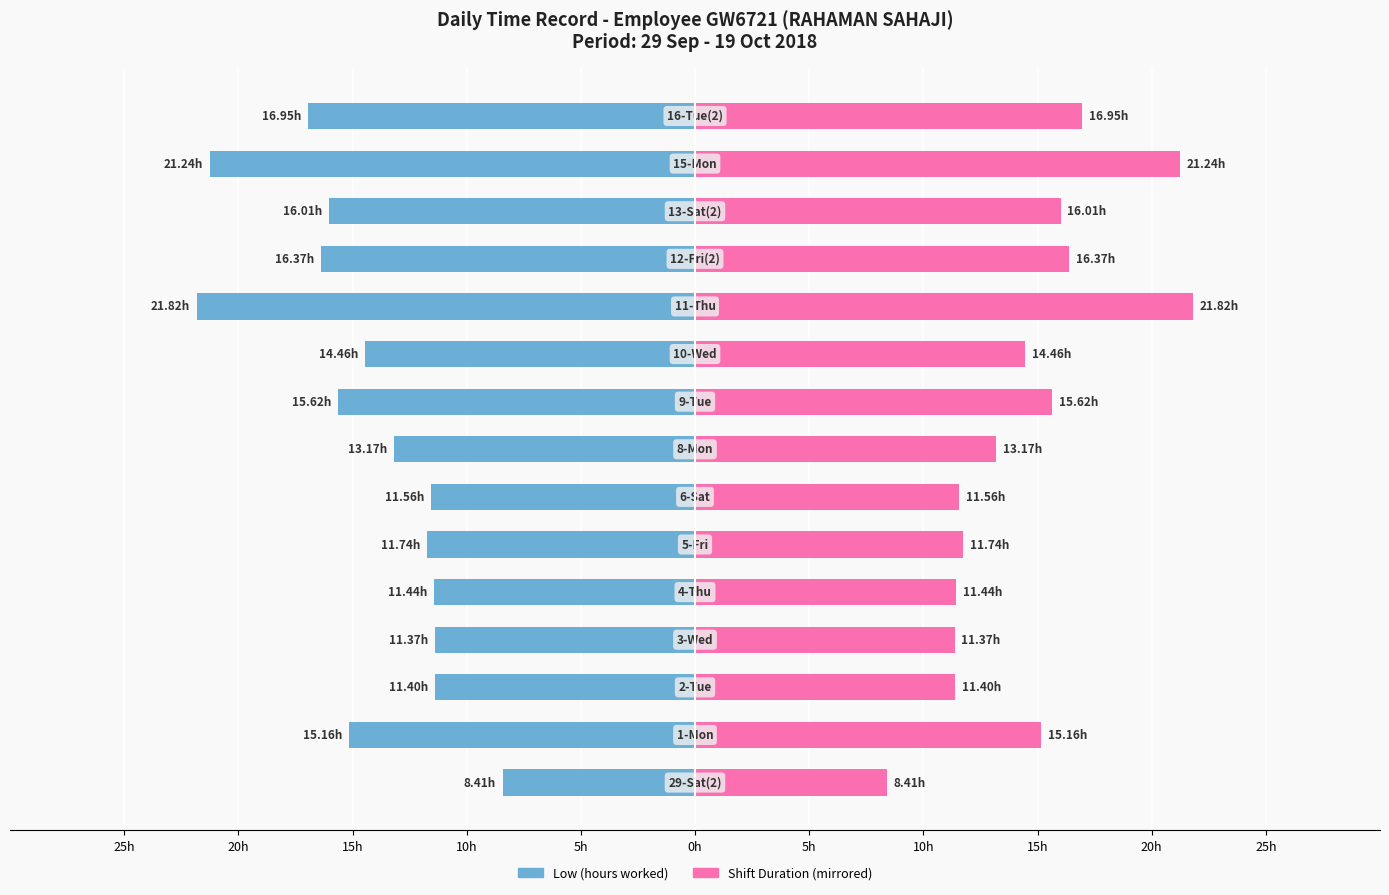

Is it true that Shift Duration equals 4.4 at 25h?

False